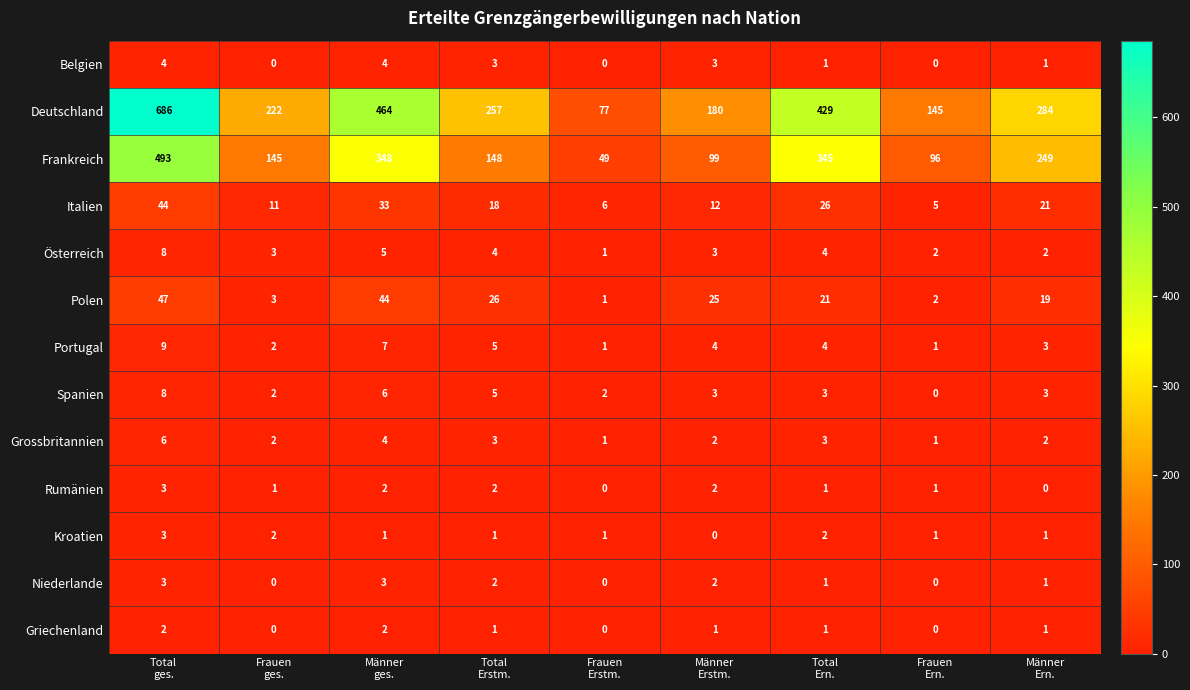

What is the highest value of the Portugal series?

9